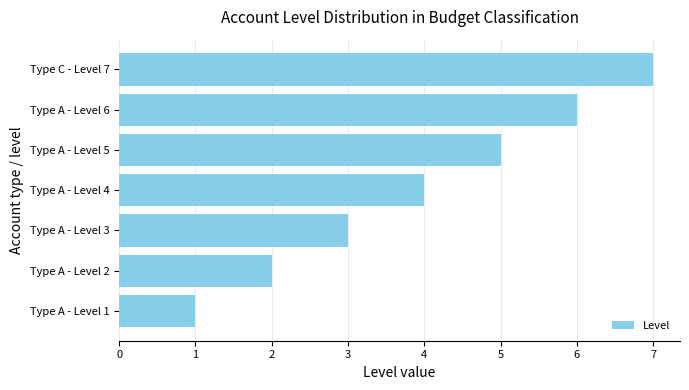

Which has a higher value, Type A - Level 5 or Type C - Level 7?

Type C - Level 7